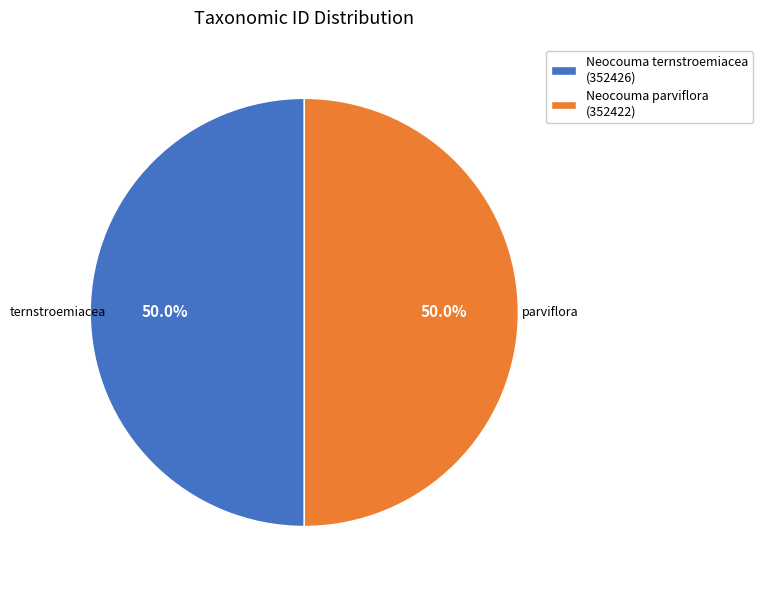

To the nearest percent, what is the average slice percentage?

50%